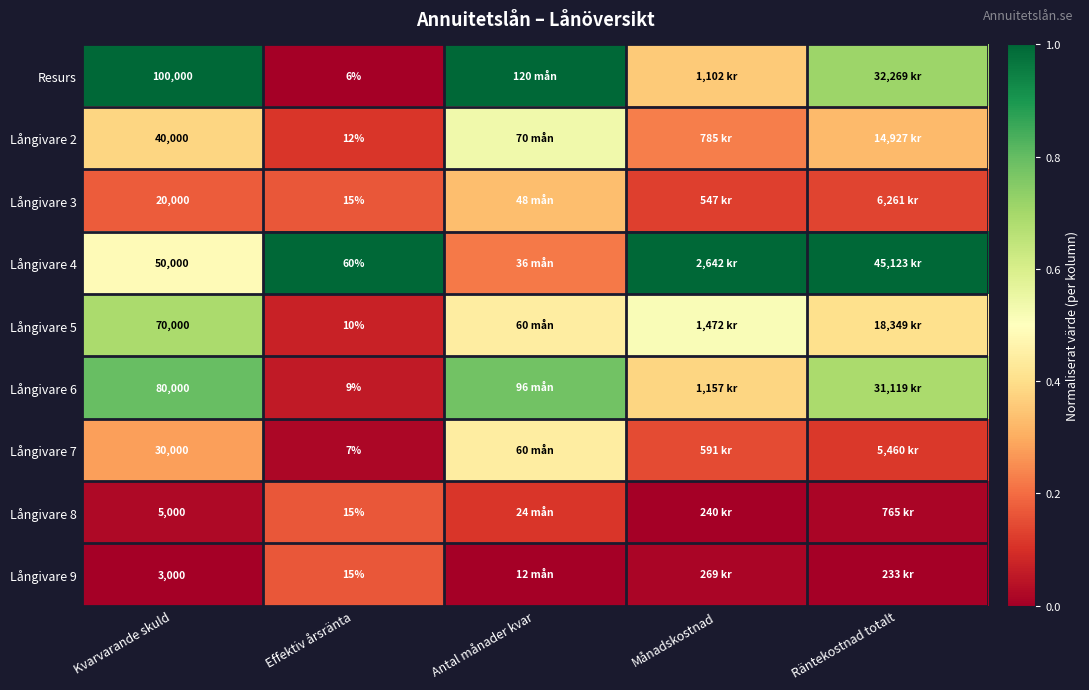

What is the difference between the maximum and second lowest values in the Långivare 7 series?

0.3